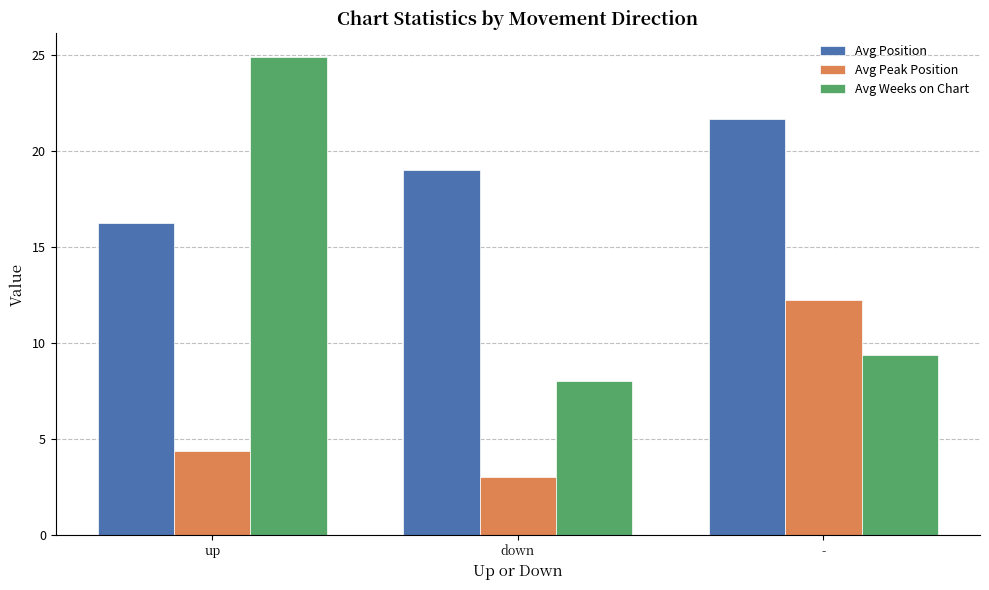

What is the label of the 1st bar from the right?

-